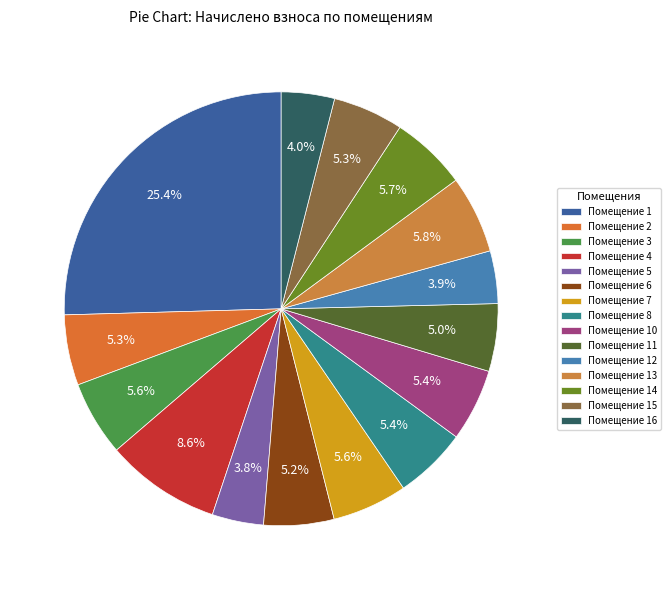

Count the number of slices in the pie.

15